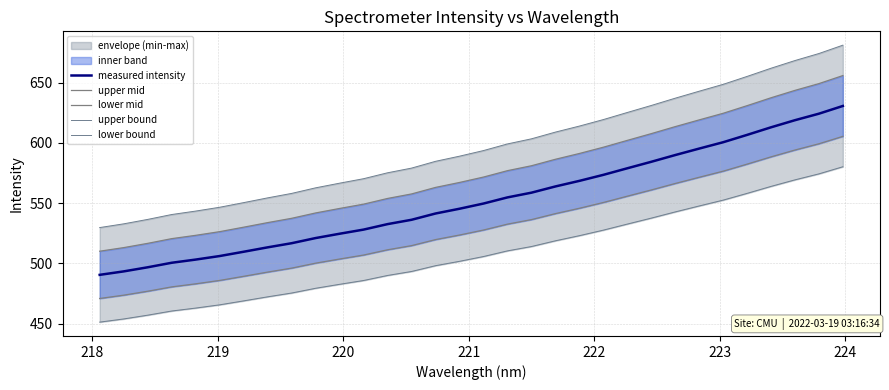

What is the highest value of the measured intensity series?

630.7